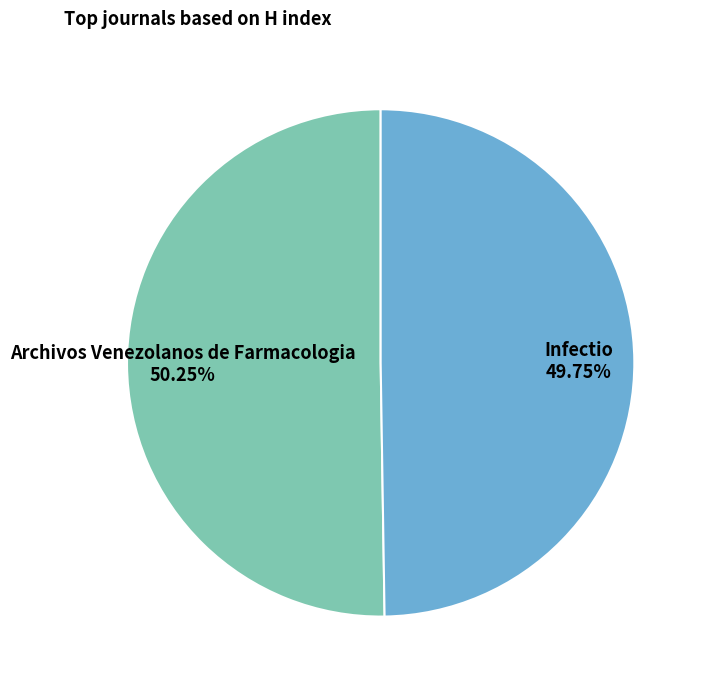

Combined, do Archivos Venezolanos de Farmacologia and Infectio account for over 50%?

Yes